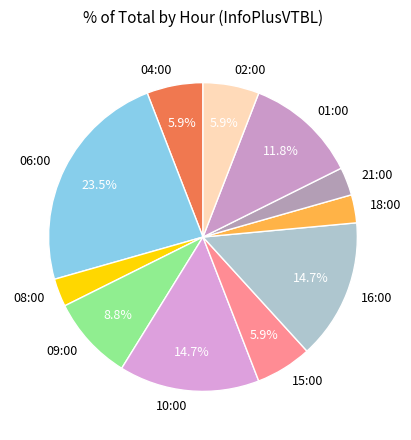

How many segments does this pie chart have?

11